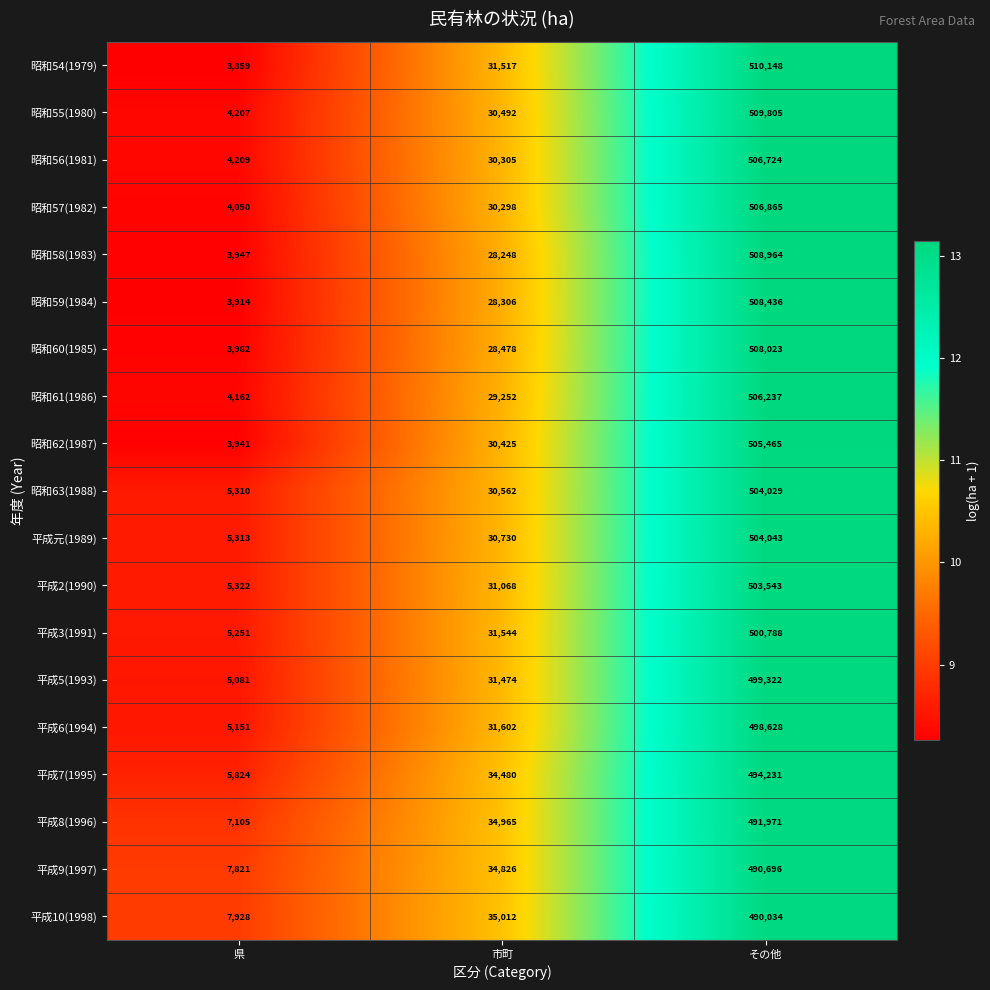

What is the spread (max minus min) of values at 県?

4069